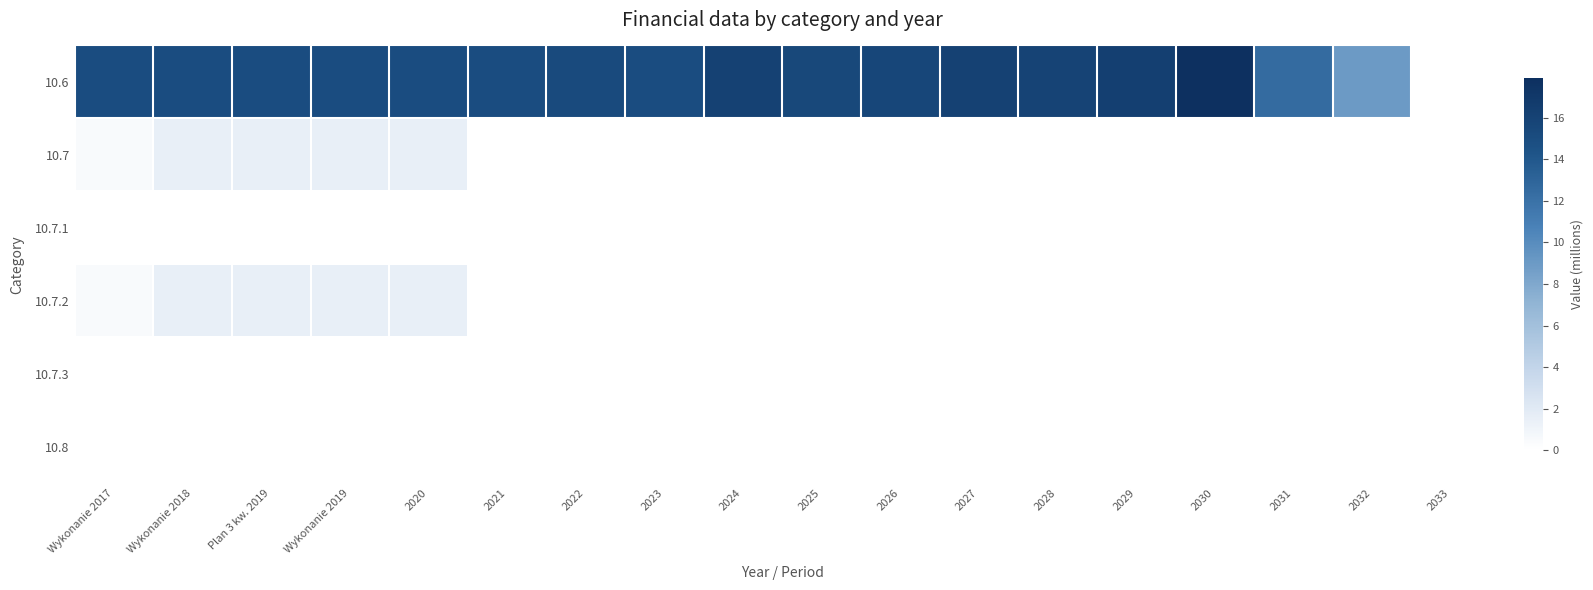

Reading left to right, what are all the values shown in this chart?

10.6: Wykonanie 2017=15.0	Wykonanie 2018=15.0	Plan 3 kw. 2019=15.0	Wykonanie 2019=15.0	2020=15.0	2021=15.0	2022=15.3	2023=15.0	2024=16.1	2025=15.5	2026=15.6	2027=16.1	2028=16.0	2029=16.3	2030=17.9	2031=12.5	2032=9.0	2033=0.0
10.7: Wykonanie 2017=0.5	Wykonanie 2018=1.5	Plan 3 kw. 2019=1.5	Wykonanie 2019=1.5	2020=1.5	2021=0.0	2022=0.0	2023=0.0	2024=0.0	2025=0.0	2026=0.0	2027=0.0	2028=0.0	2029=0.0	2030=0.0	2031=0.0	2032=0.0	2033=0.0
10.7.1: Wykonanie 2017=0.0	Wykonanie 2018=0.0	Plan 3 kw. 2019=0.0	Wykonanie 2019=0.0	2020=0.0	2021=0.0	2022=0.0	2023=0.0	2024=0.0	2025=0.0	2026=0.0	2027=0.0	2028=0.0	2029=0.0	2030=0.0	2031=0.0	2032=0.0	2033=0.0
10.7.2: Wykonanie 2017=0.5	Wykonanie 2018=1.5	Plan 3 kw. 2019=1.5	Wykonanie 2019=1.5	2020=1.5	2021=0.0	2022=0.0	2023=0.0	2024=0.0	2025=0.0	2026=0.0	2027=0.0	2028=0.0	2029=0.0	2030=0.0	2031=0.0	2032=0.0	2033=0.0
10.7.3: Wykonanie 2017=0.0	Wykonanie 2018=0.0	Plan 3 kw. 2019=0.0	Wykonanie 2019=0.0	2020=0.0	2021=0.0	2022=0.0	2023=0.0	2024=0.0	2025=0.0	2026=0.0	2027=0.0	2028=0.0	2029=0.0	2030=0.0	2031=0.0	2032=0.0	2033=0.0
10.8: Wykonanie 2017=0.0	Wykonanie 2018=0.0	Plan 3 kw. 2019=0.0	Wykonanie 2019=0.0	2020=0.0	2021=0.0	2022=0.0	2023=0.0	2024=0.0	2025=0.0	2026=0.0	2027=0.0	2028=0.0	2029=0.0	2030=0.0	2031=0.0	2032=0.0	2033=0.0